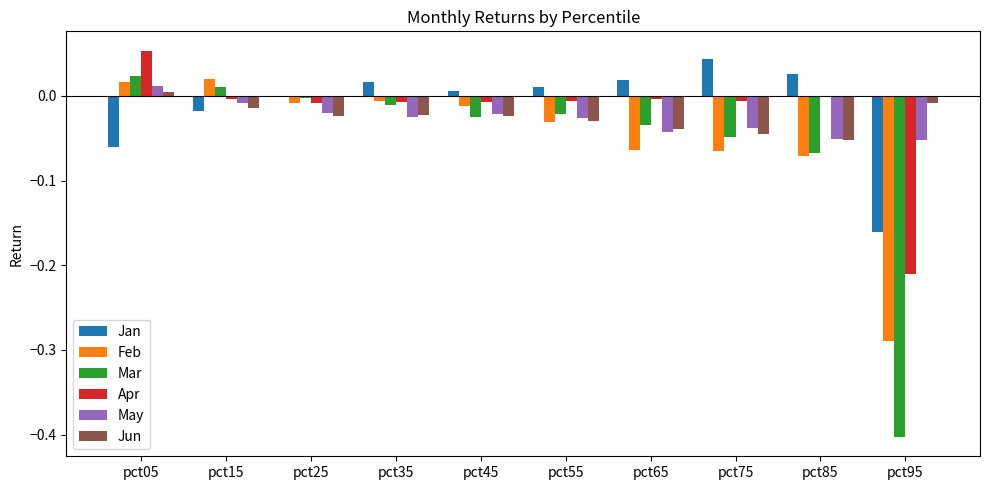

At which label does Mar reach its peak?

pct05